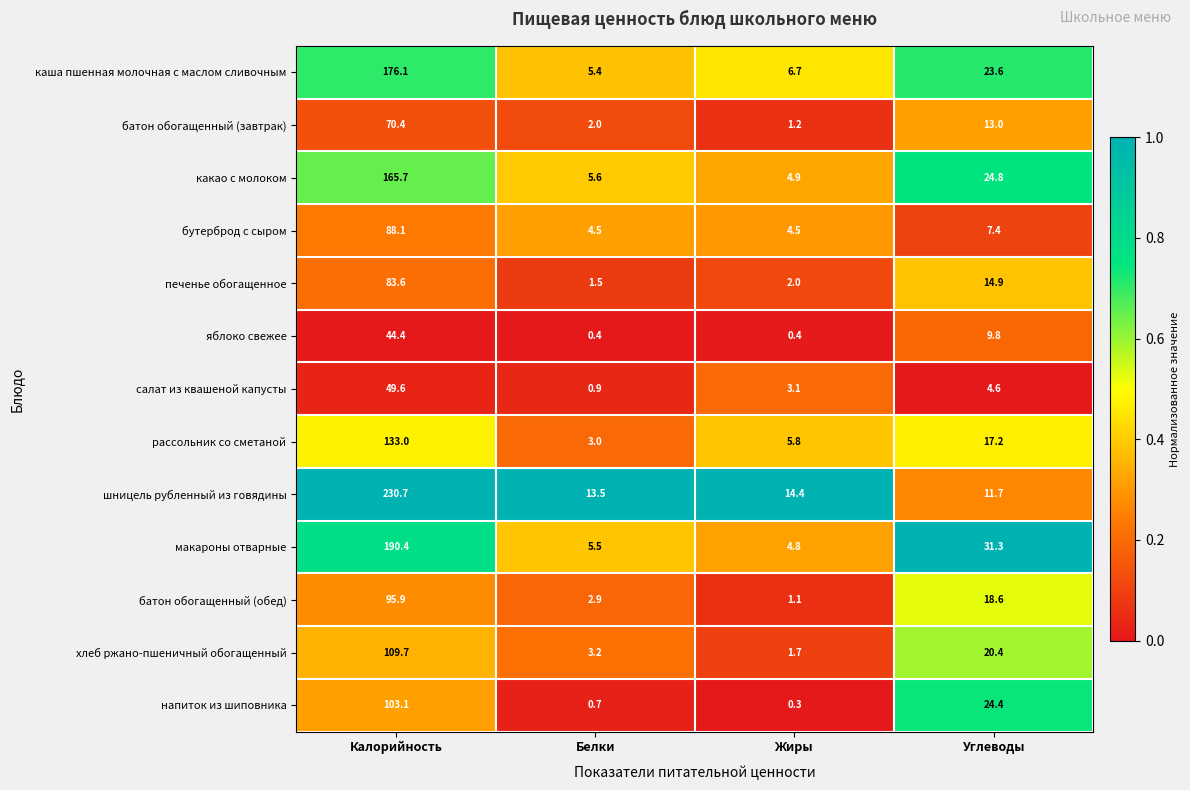

At which category is the sum across all series the highest?

Калорийность